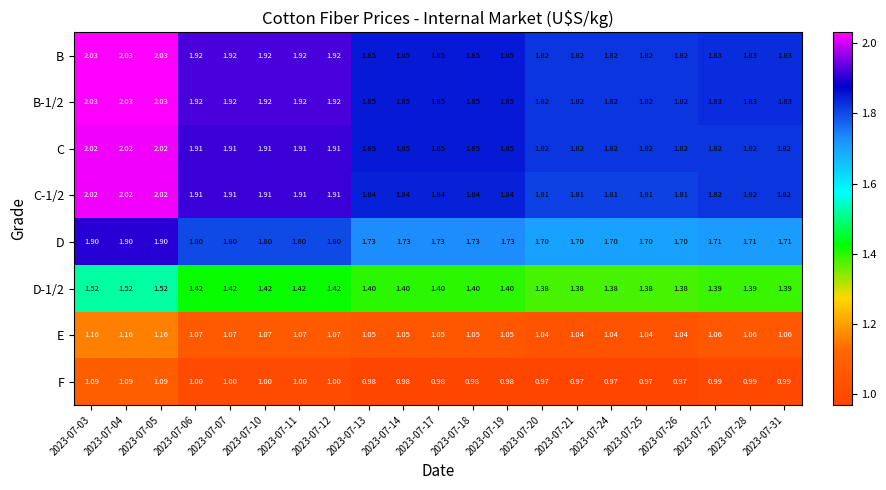

Is the value of C at 2023-07-21 greater than the value of B-1/2 at 2023-07-11?

No